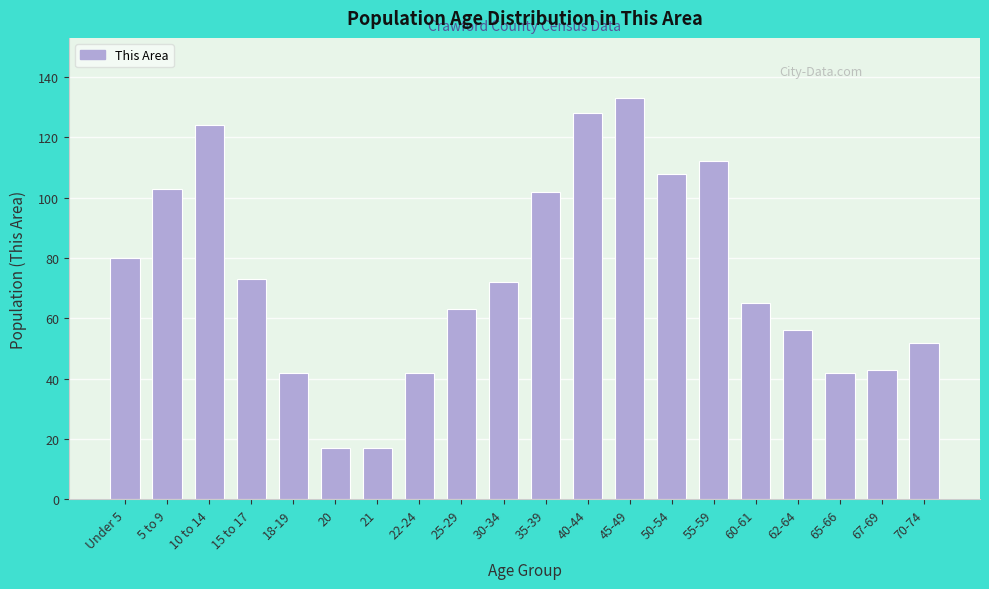

Reading left to right, what are all the values shown in this chart?

80	103	124	73	42	17	17	42	63	72	102	128	133	108	112	65	56	42	43	52